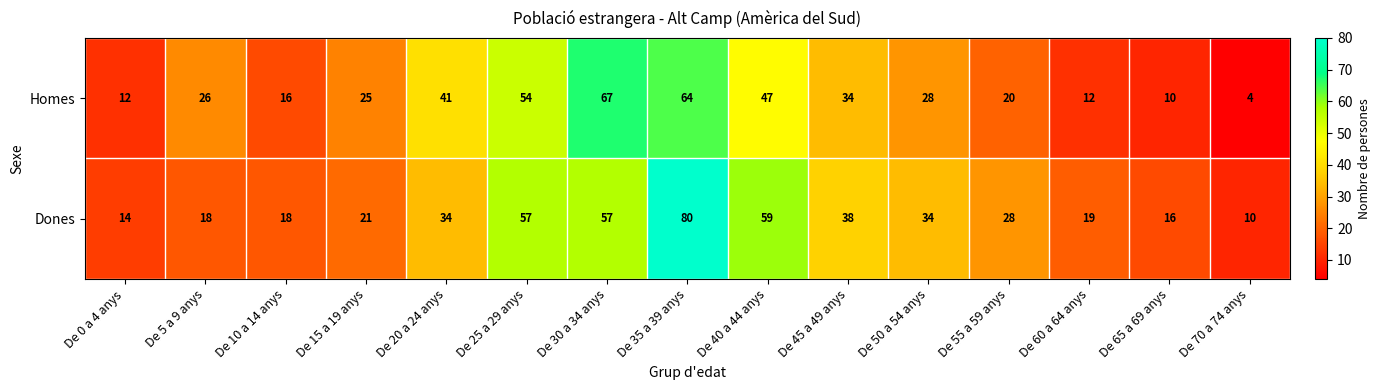

The Dones series shows 26 at De 5 a 9 anys. True or false?

False